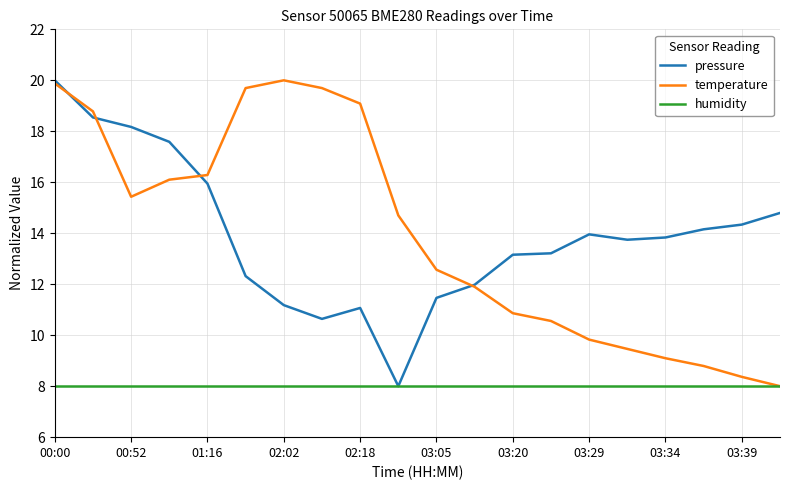

What are all the series names shown in the legend?

pressure, temperature, humidity